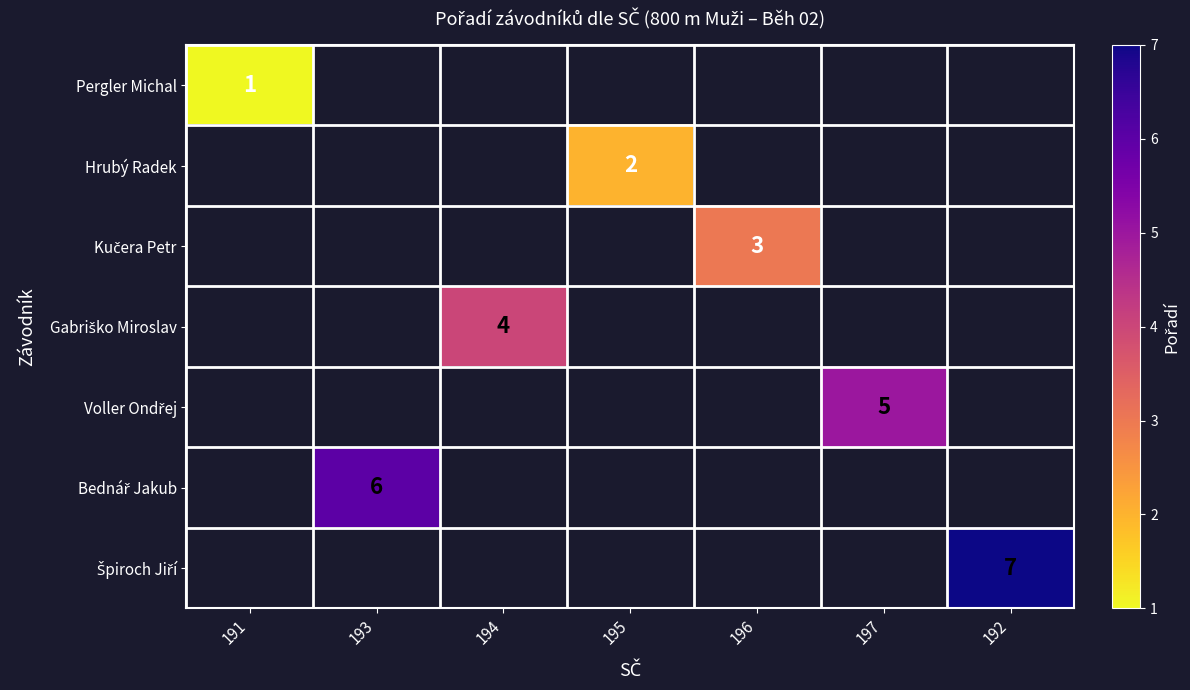

Which label corresponds to the largest value in the chart?

192